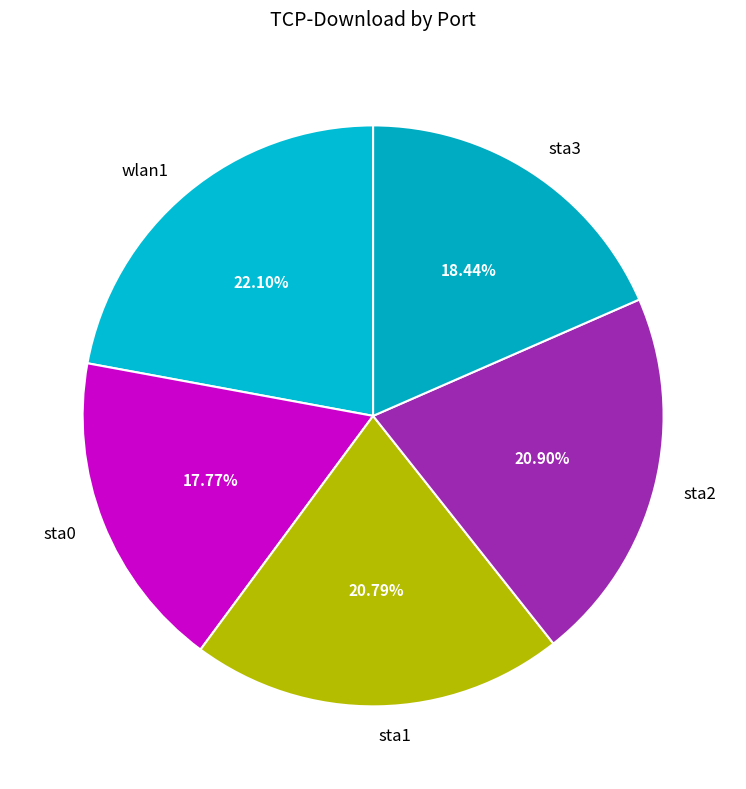

Is there a majority slice in this chart?

No